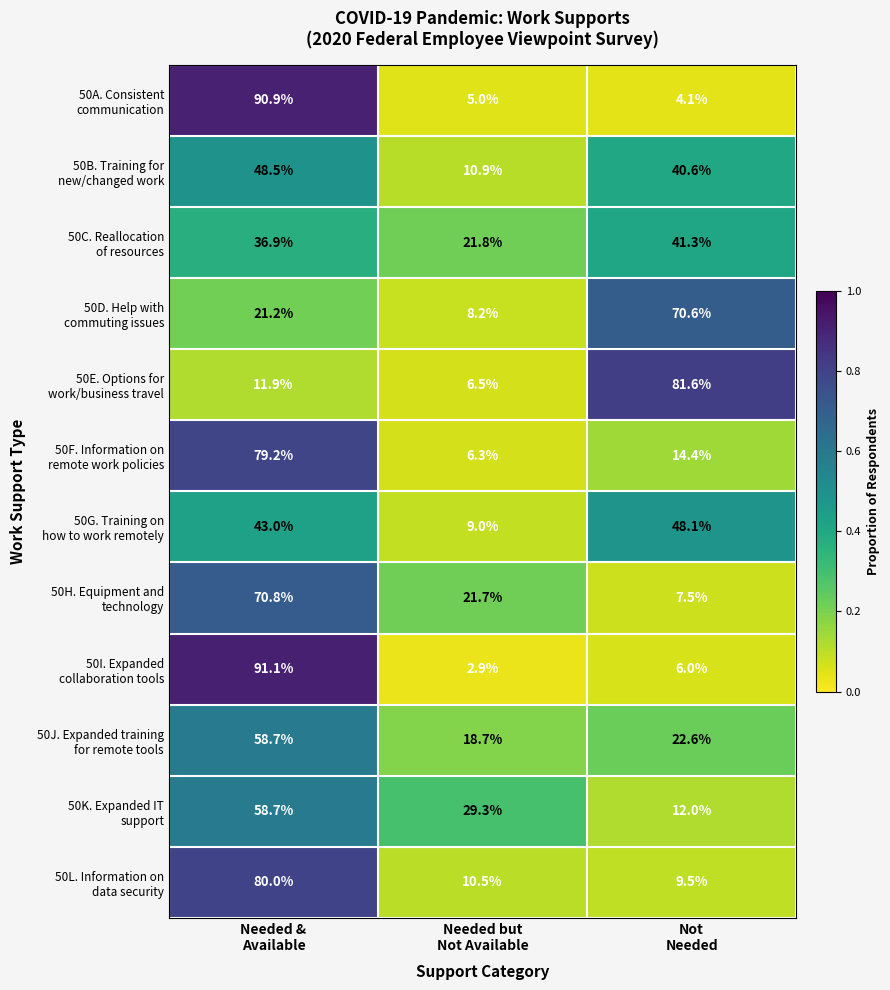

What is the maximum value shown in the chart?

91.1